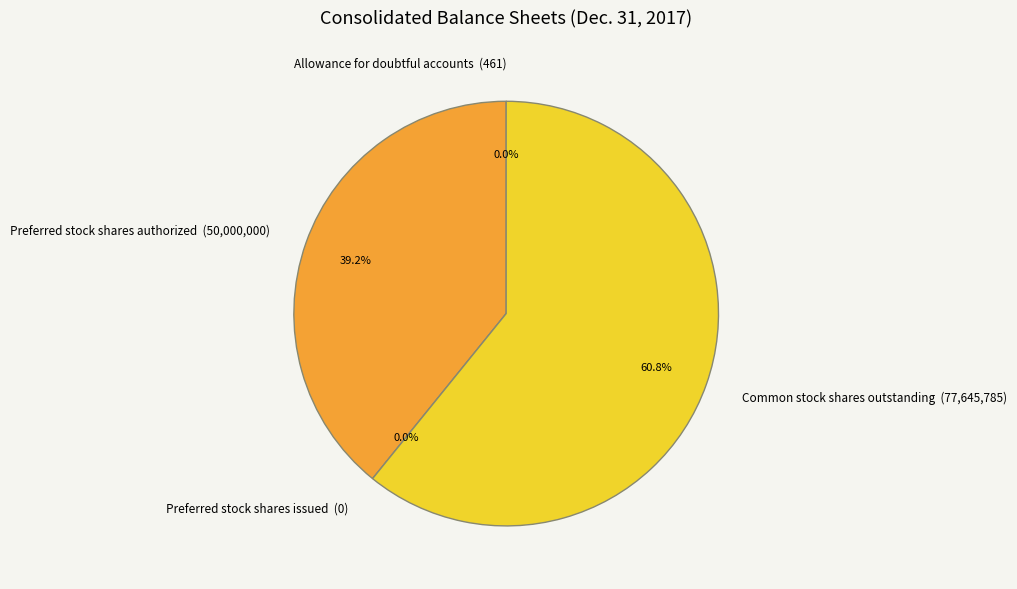

Combined, do Preferred stock shares issued and Allowance for doubtful accounts account for over 50%?

No